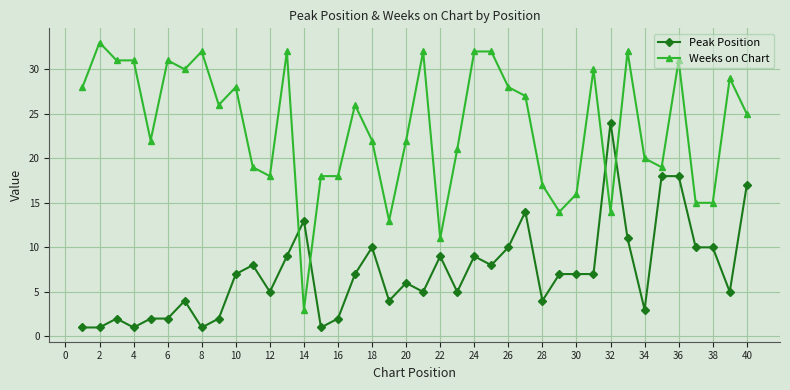

List the series in order of their peak value, lowest first.

Peak Position, Weeks on Chart